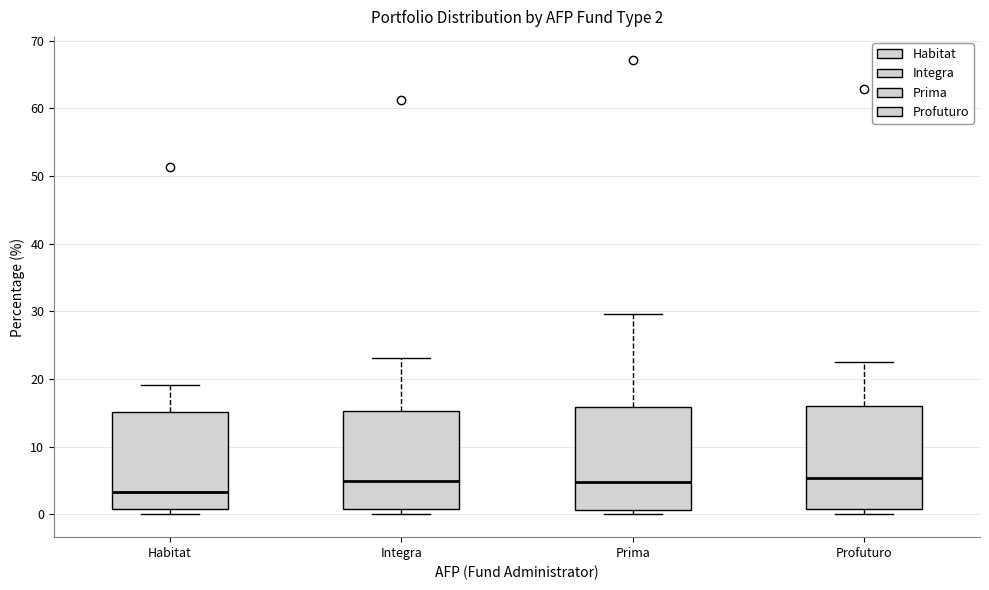

Which box has the lowest median line?

Habitat